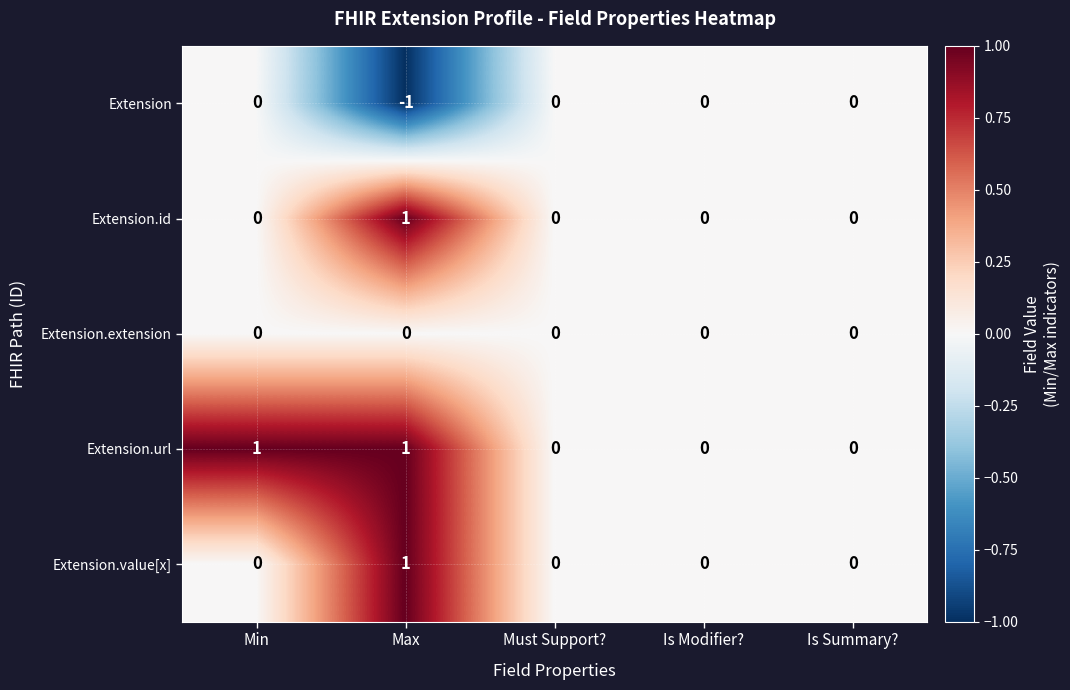

At which category is the sum across all series the highest?

Max